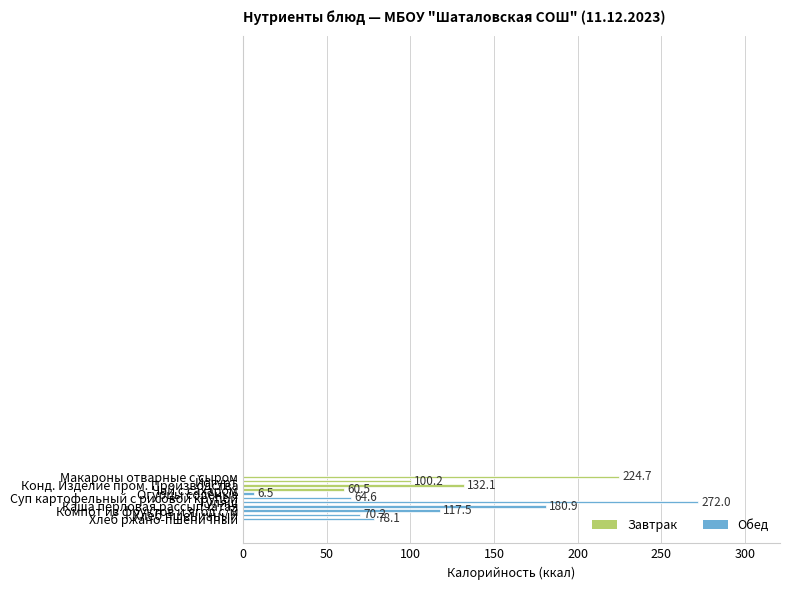

What is the greatest value displayed?

272.0